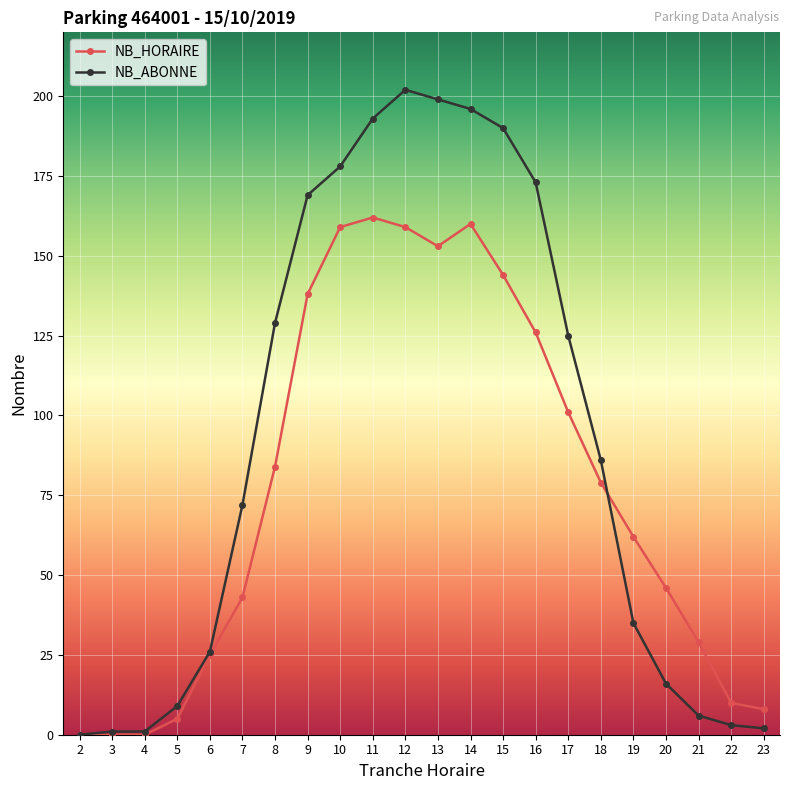

The NB_ABONNE series shows 27 at 17. True or false?

False